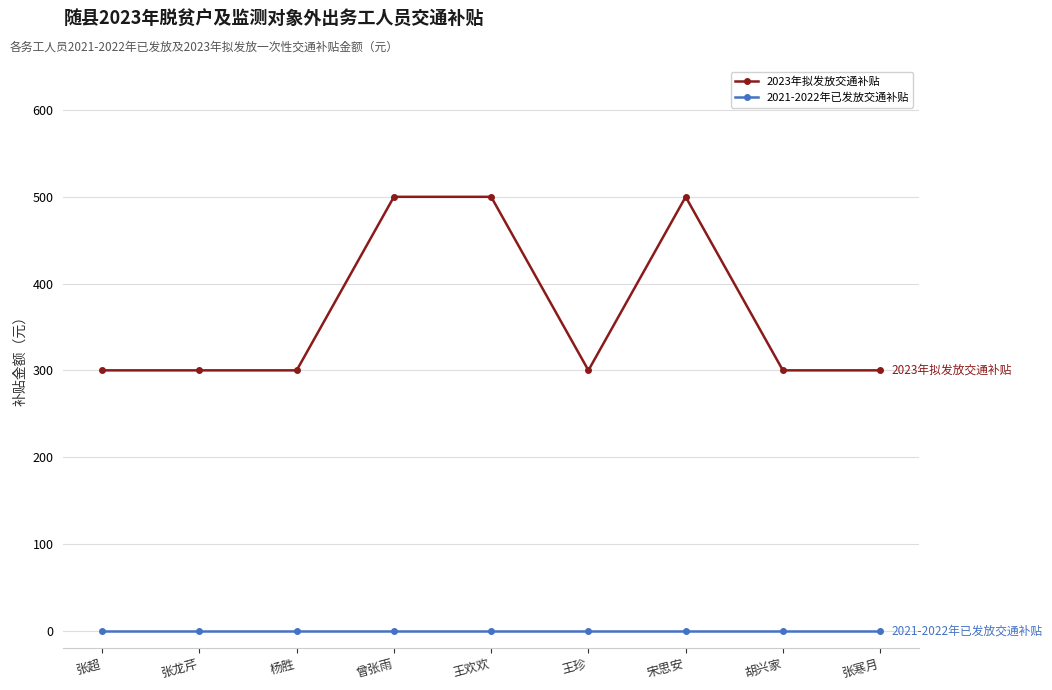

How many series are shown in this chart?

2